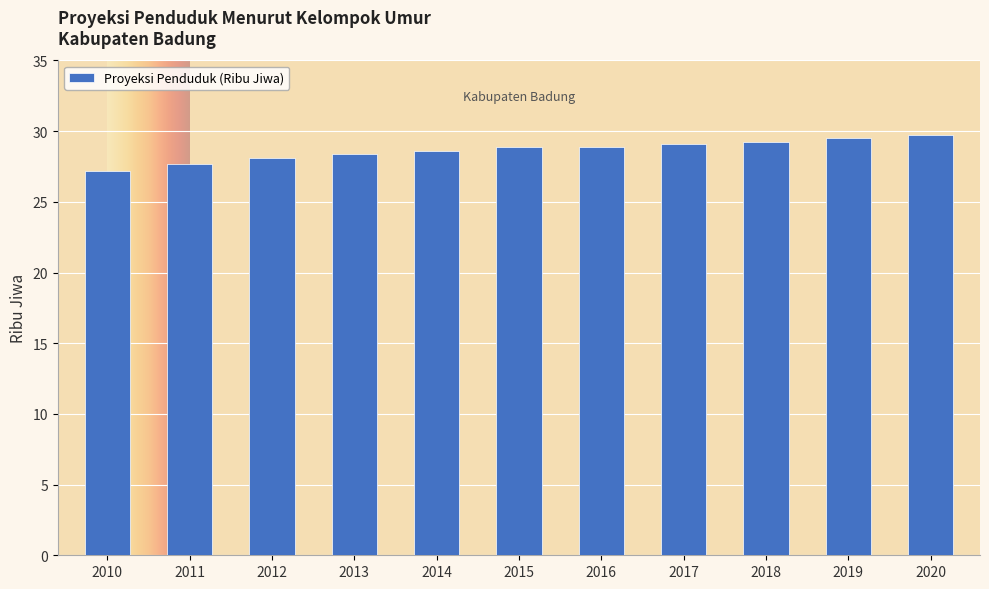

What is the average value?

28.7